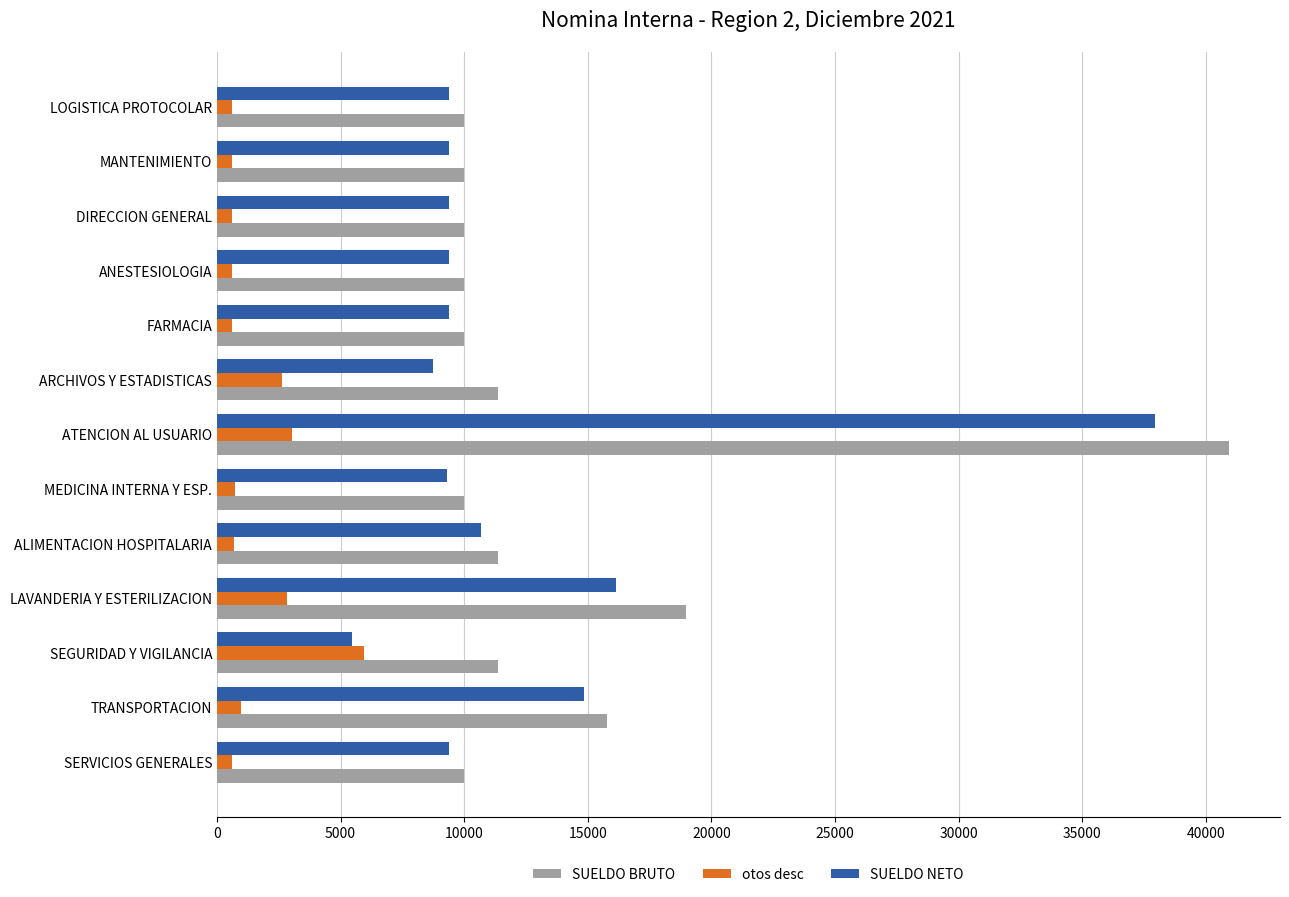

The value of otos desc at ARCHIVOS Y ESTADISTICAS is 2648.0. True or false?

True